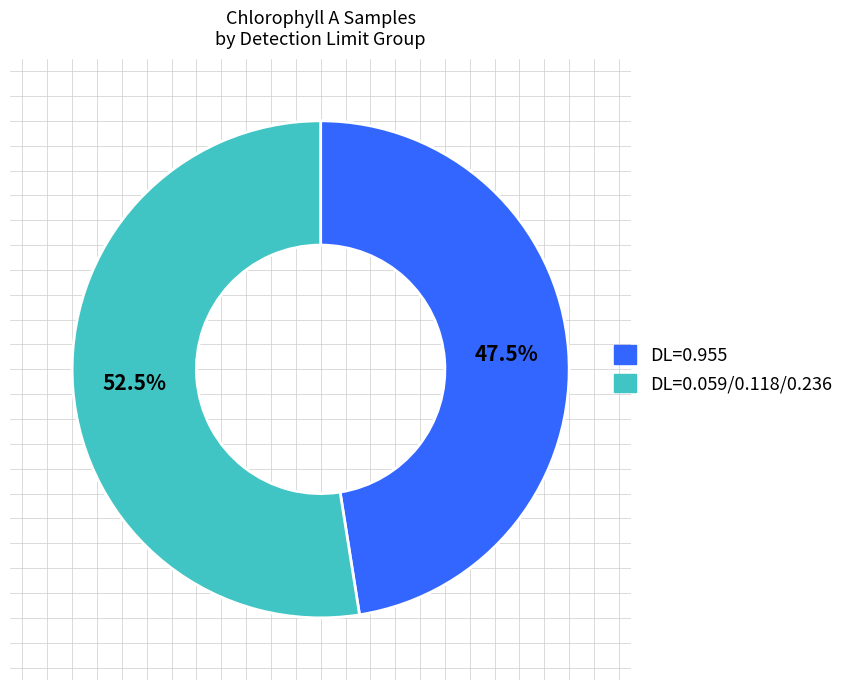

Does any single category account for the majority?

Yes